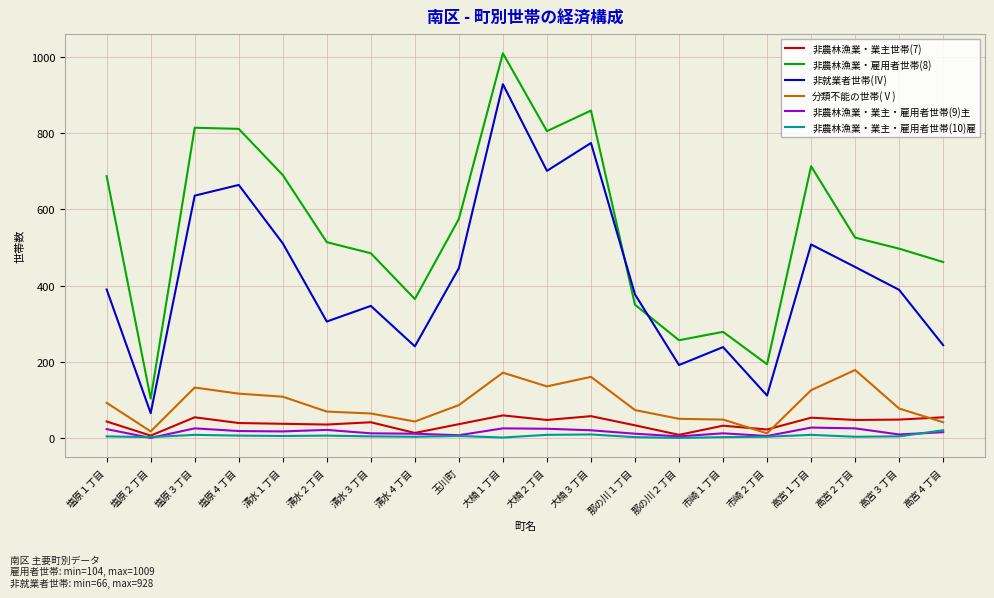

Which series has the largest range (max minus min)?

非農林漁業・雇用者世帯(8)